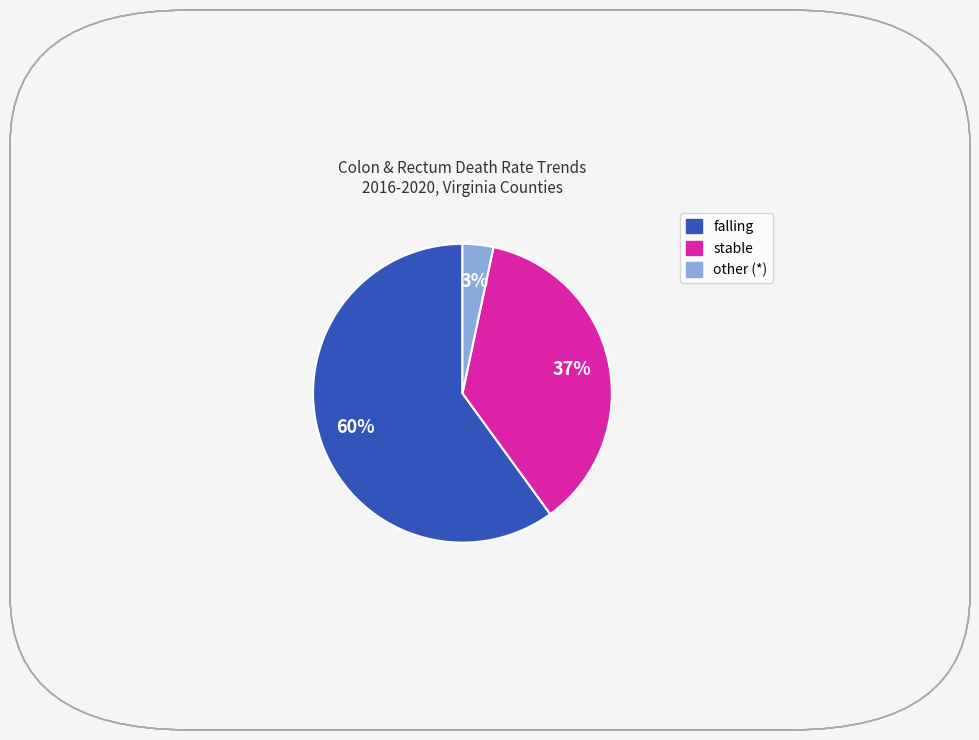

Is there a majority slice in this chart?

Yes